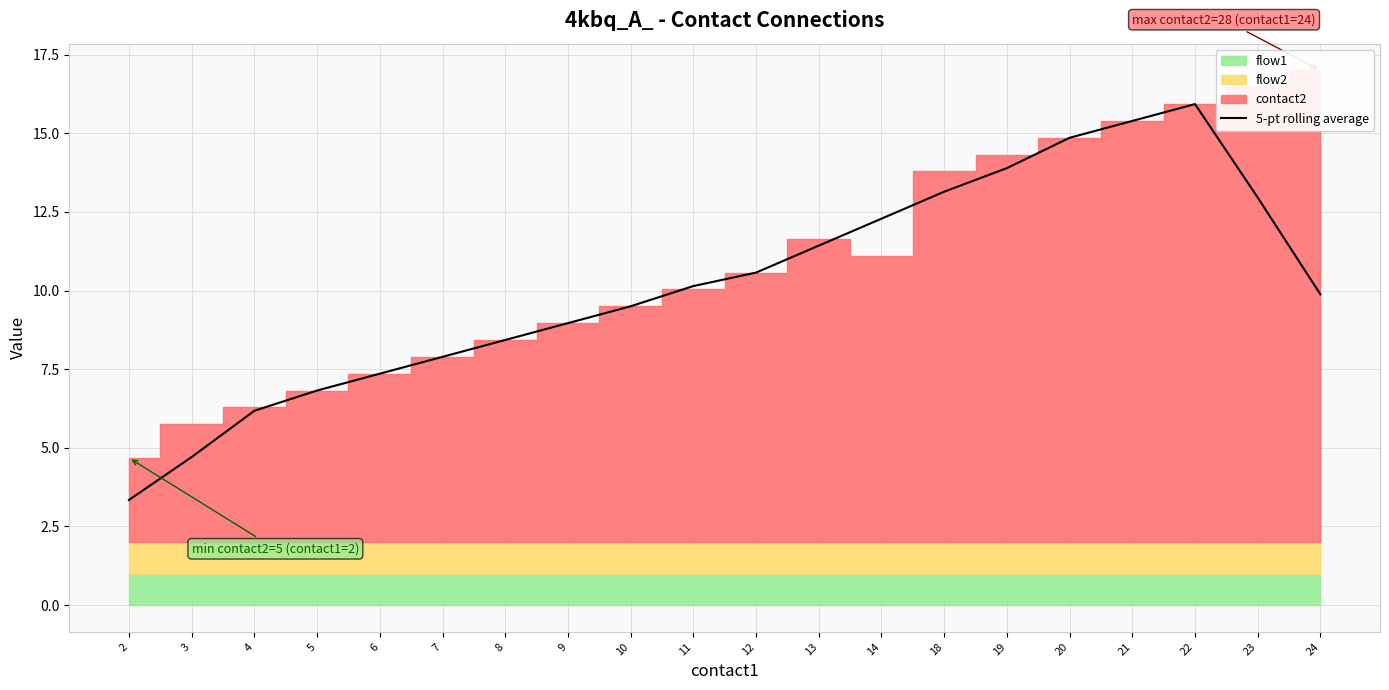

What is the approximate value at 2?

3.3